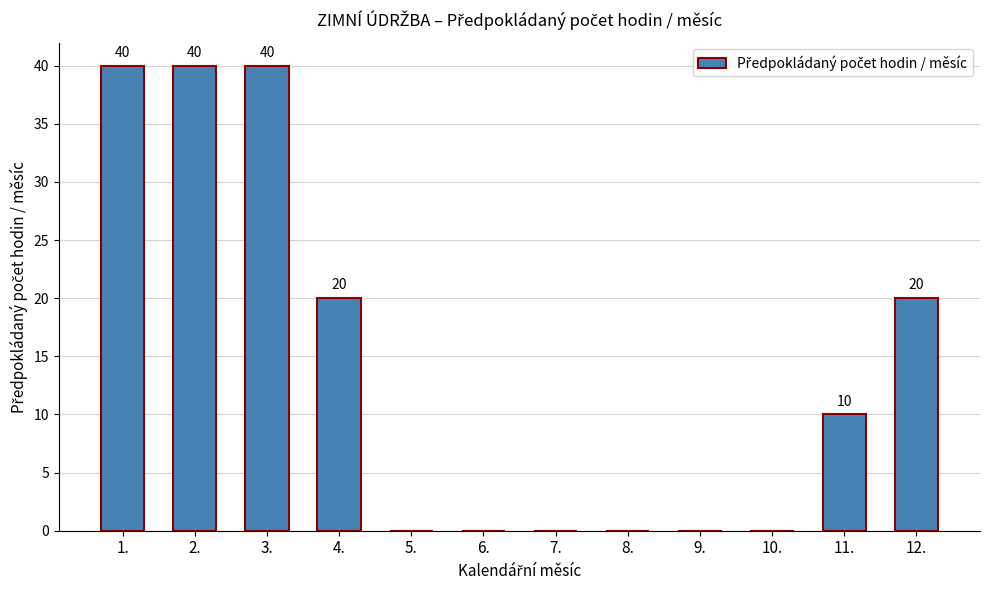

What is the ratio of the value at 4. to the value at 1.?

0.5